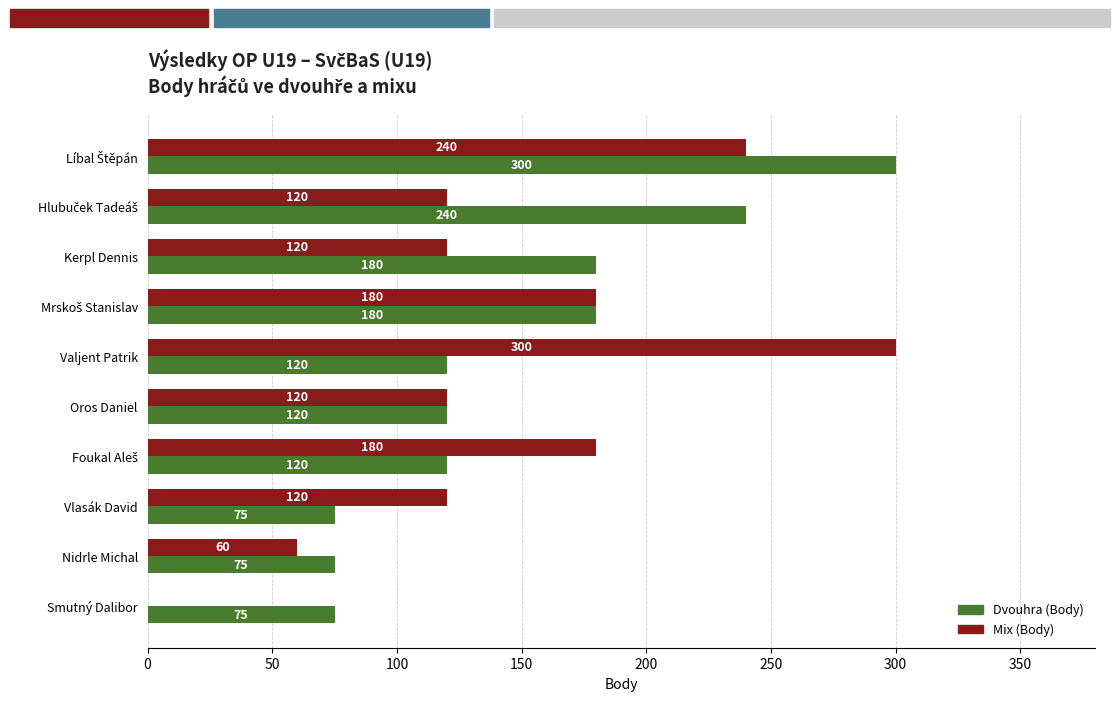

Which series has the largest total across all categories?

Dvouhra (Body)